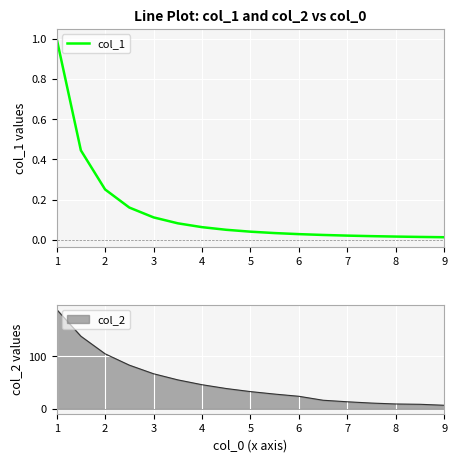

The chart shows a value of 0.0 at 6. True or false?

True